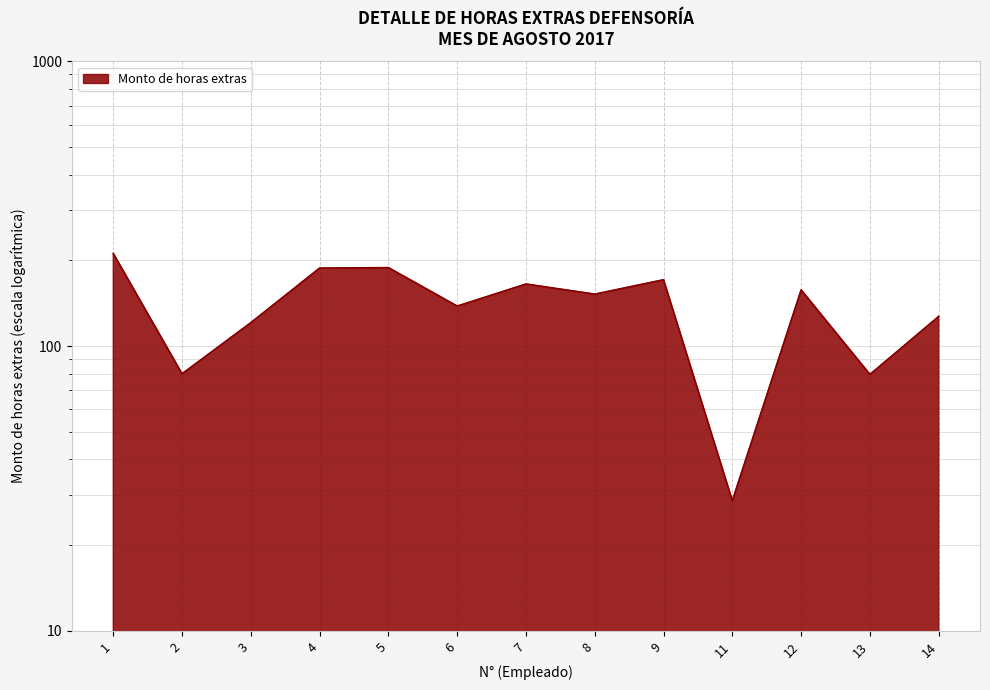

What is the difference between the maximum and minimum values?

183.0